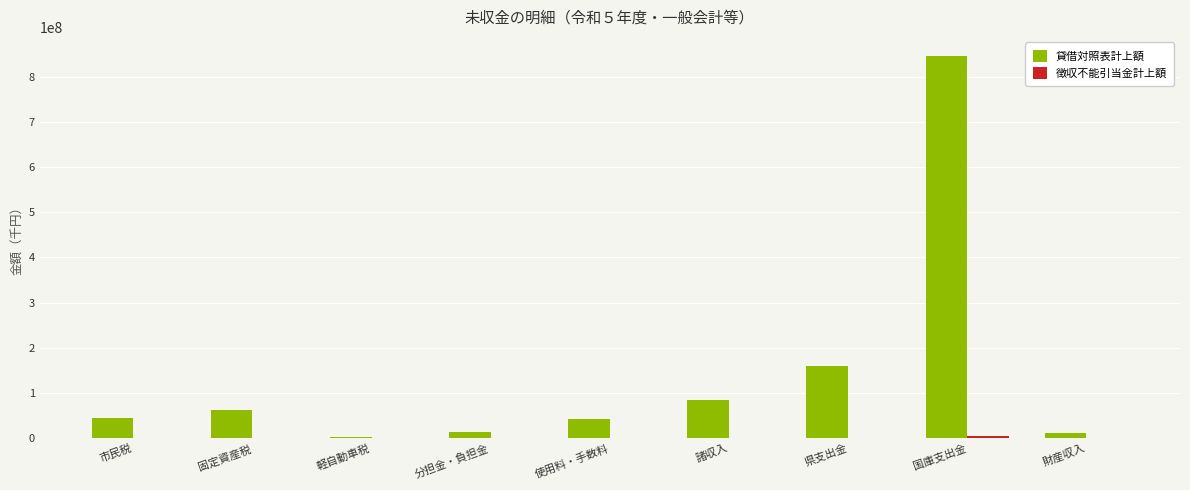

At which label is 貸借対照表計上額 closest to 424605750?

県支出金